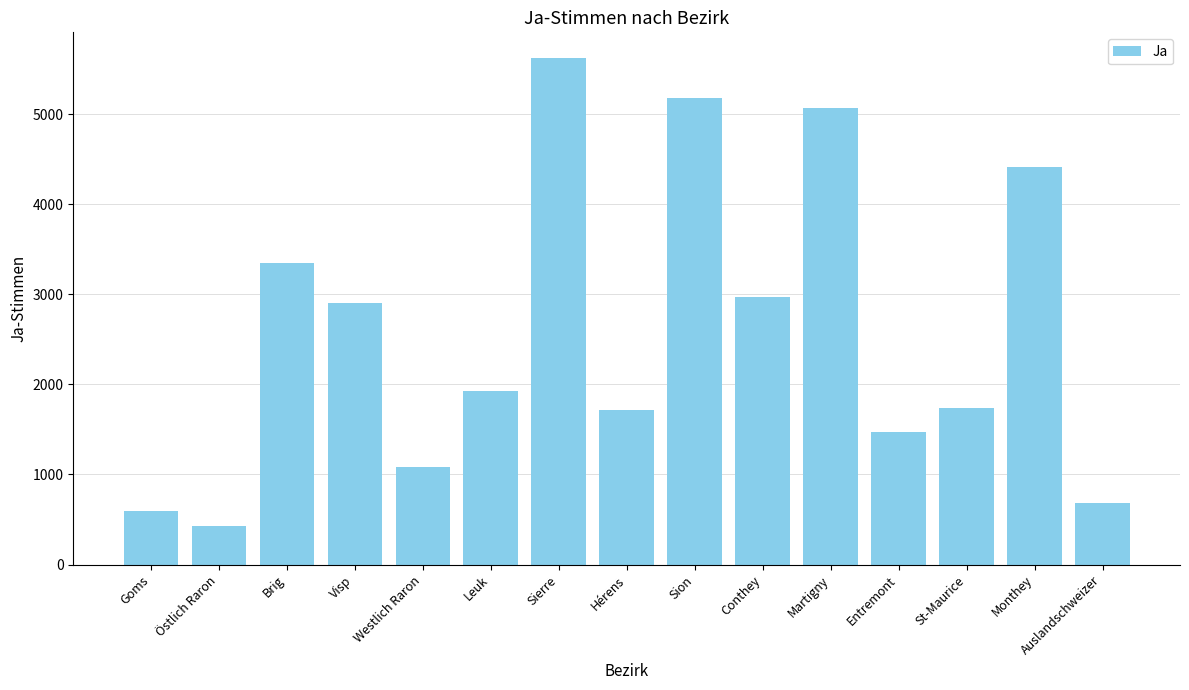

The chart shows a value of 243 at Östlich Raron. True or false?

False